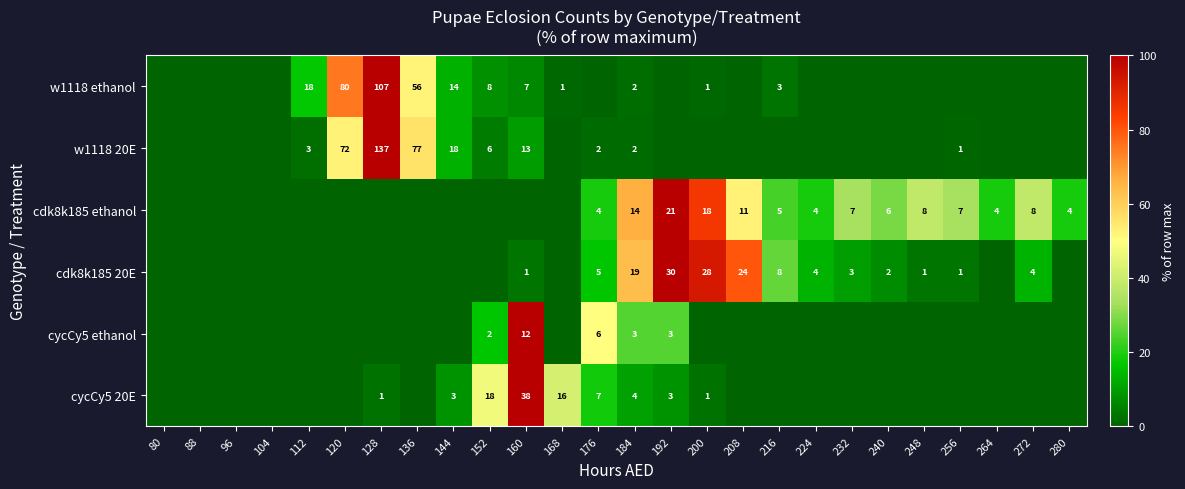

Count the number of data series in this chart.

6